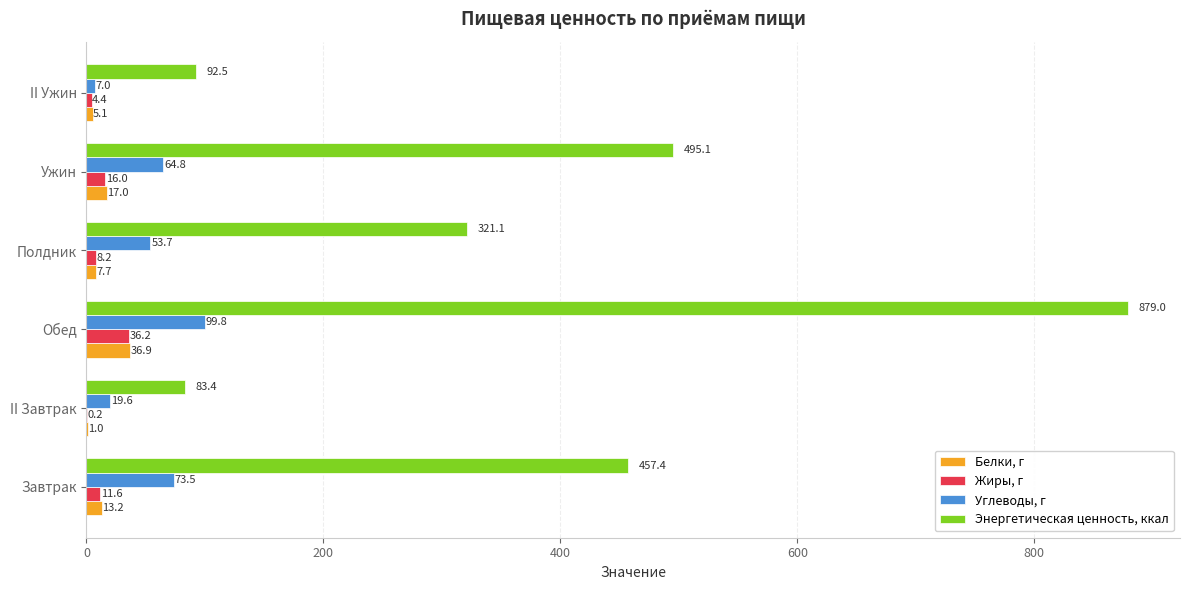

What is the sum of all Жиры, г values?

76.6